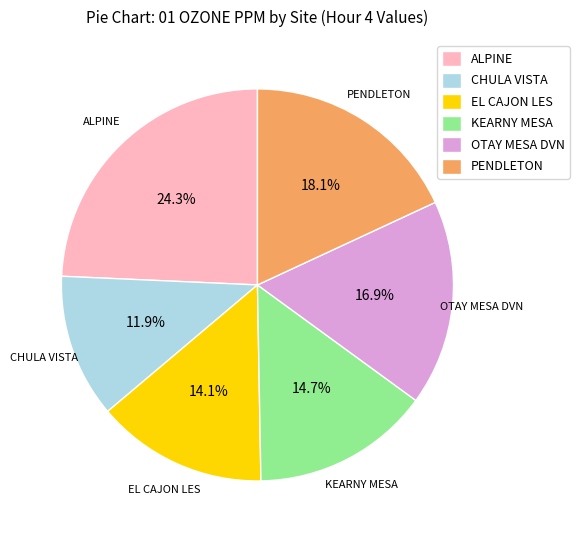

To the nearest percent, what is the combined percentage of EL CAJON LES and KEARNY MESA?

29%